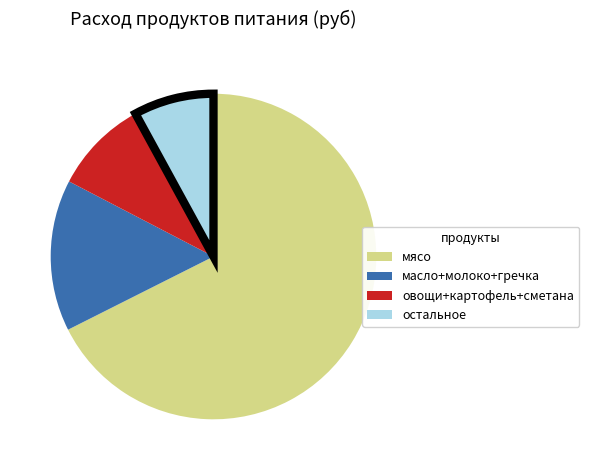

Rank the categories by value from lowest to highest.

остальное, овощи+картофель+сметана, масло+молоко+гречка, мясо